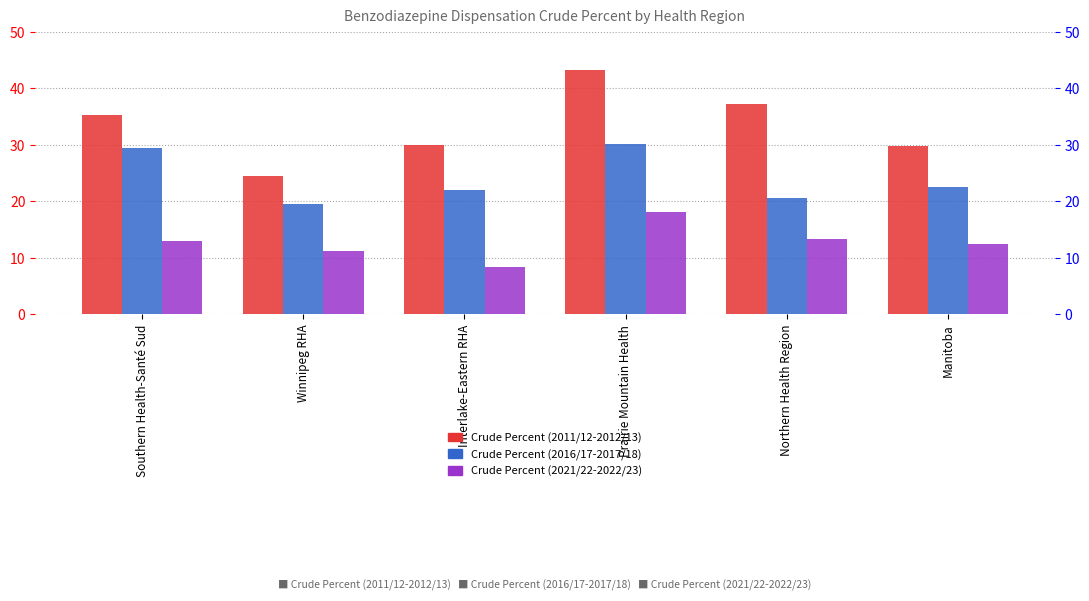

What is the label of the 4th bar from the right?

Interlake-Eastern RHA